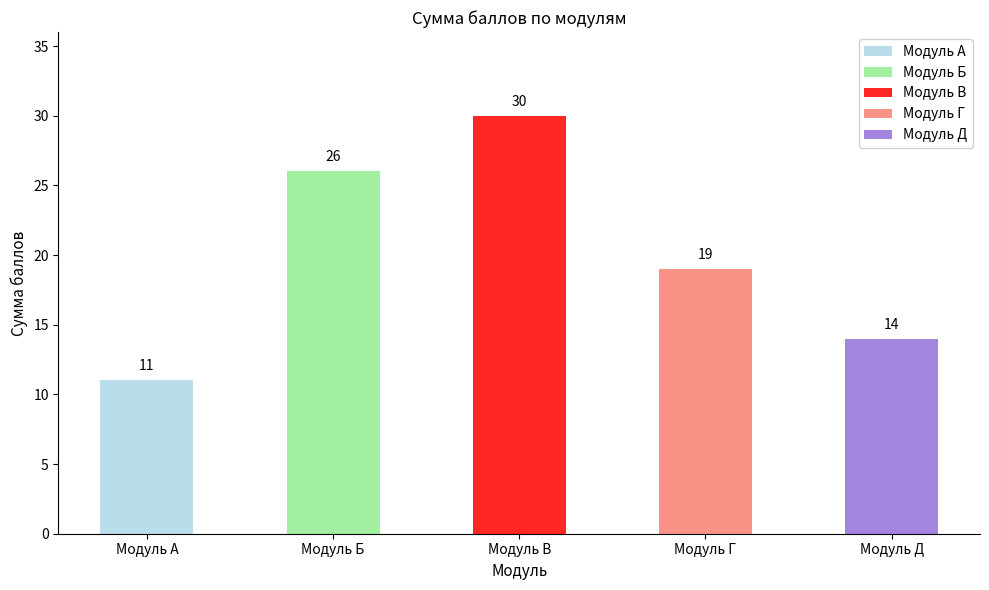

Is it true that the value at Модуль Д is 21?

False